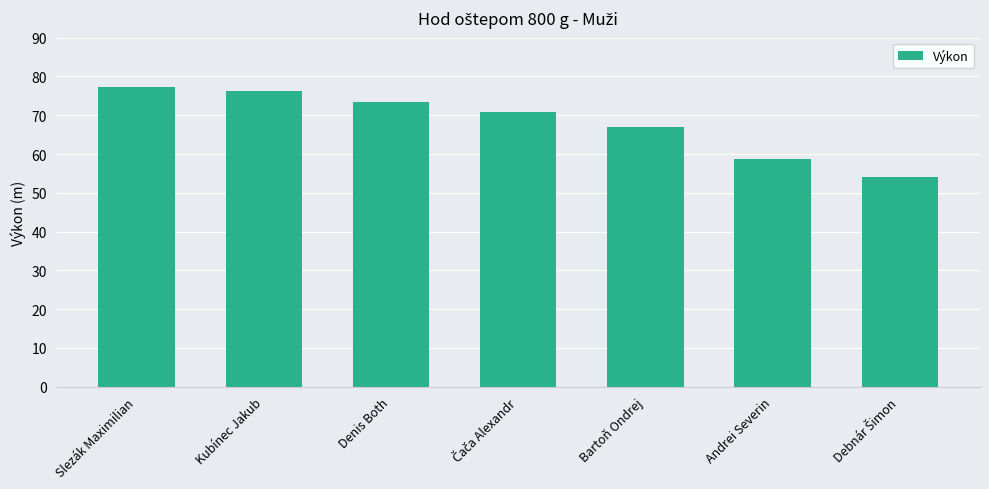

Is it true that the value at Slezák Maximilian is 33.2?

False